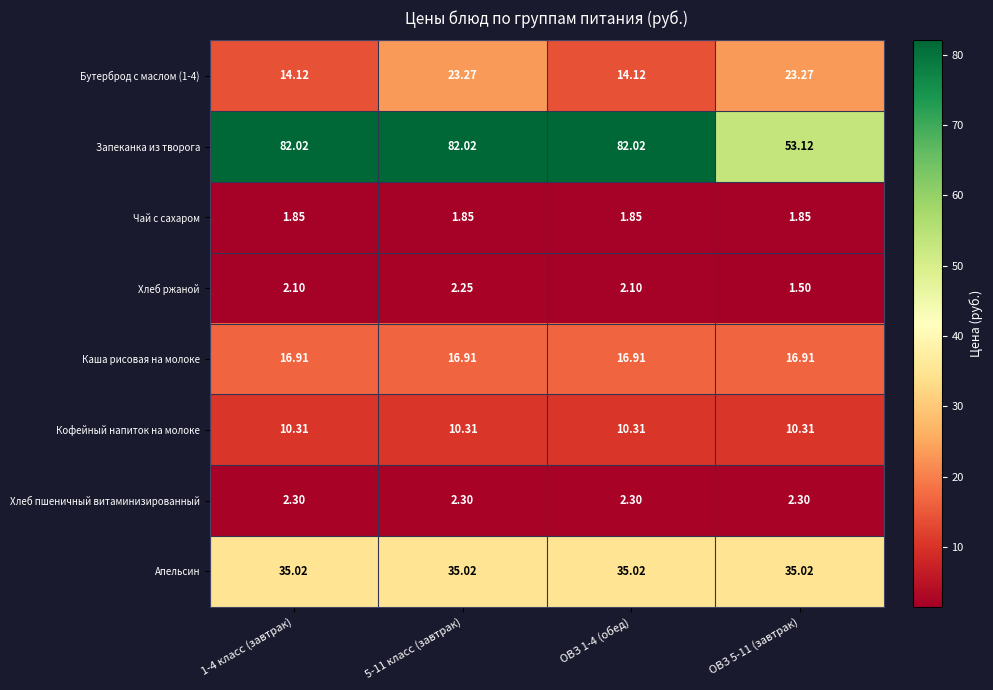

What is the total value across all series at ОВЗ 5-11 (завтрак)?

144.3